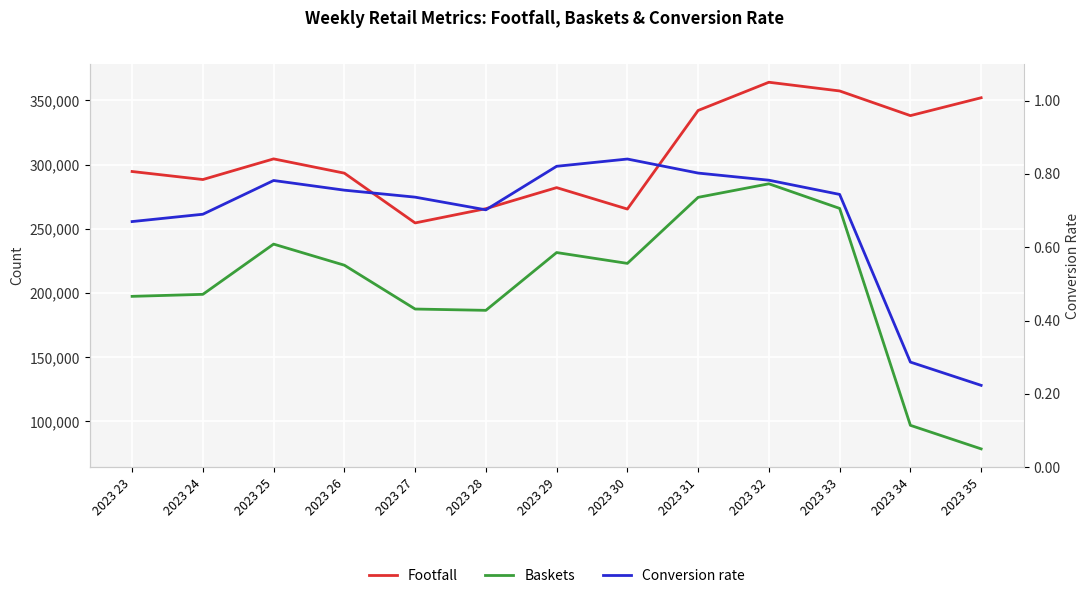

In Baskets, how many points are higher than both neighbors (excluding endpoints)?

3